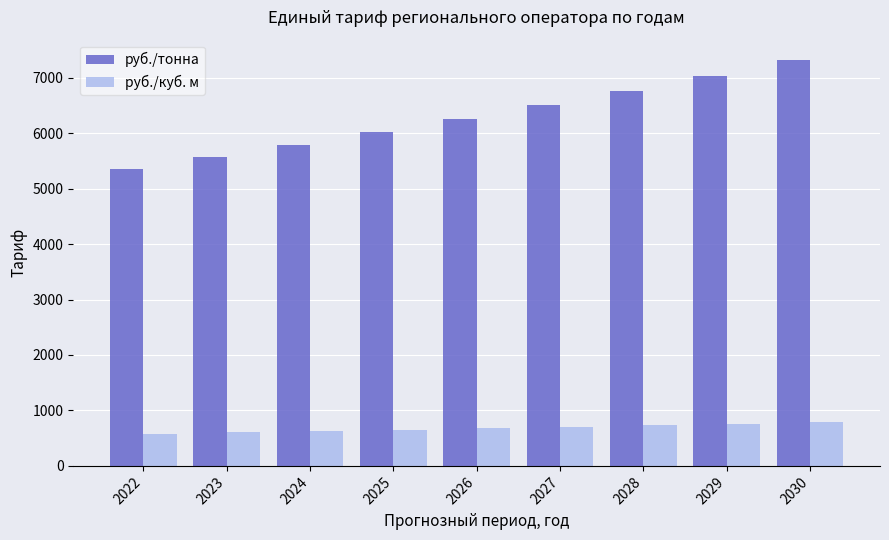

Rank the series by their average value, from lowest to highest.

руб./куб. м, руб./тонна